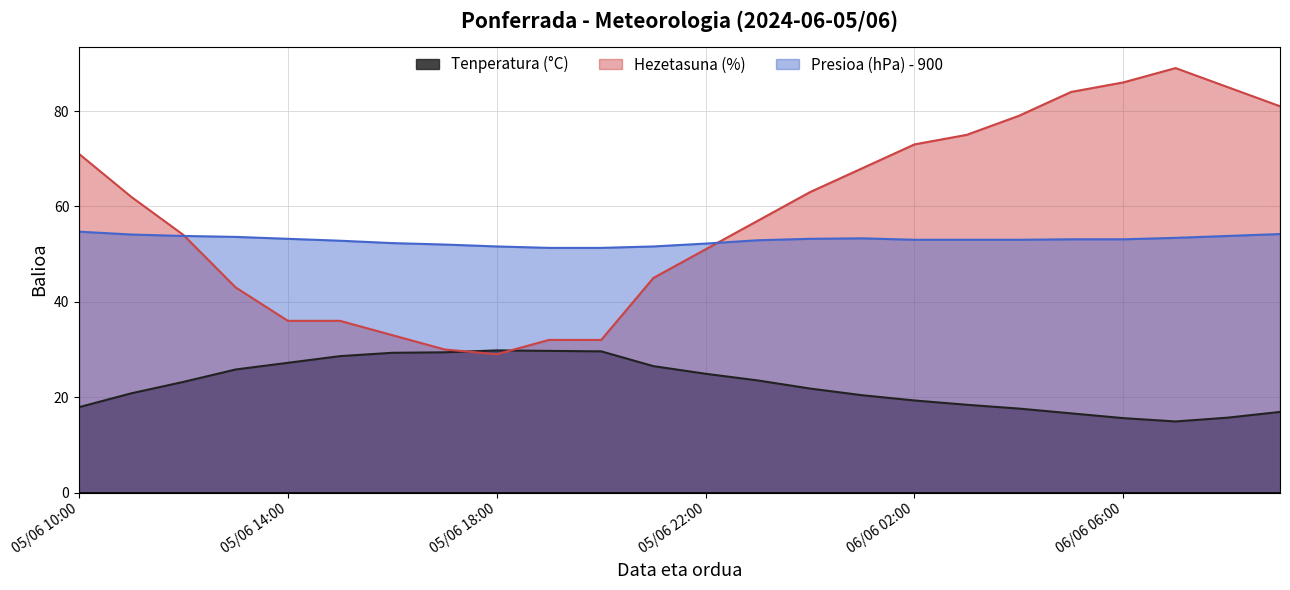

How many values in the Presioa (hPa) - 900 series exceed 53?

12